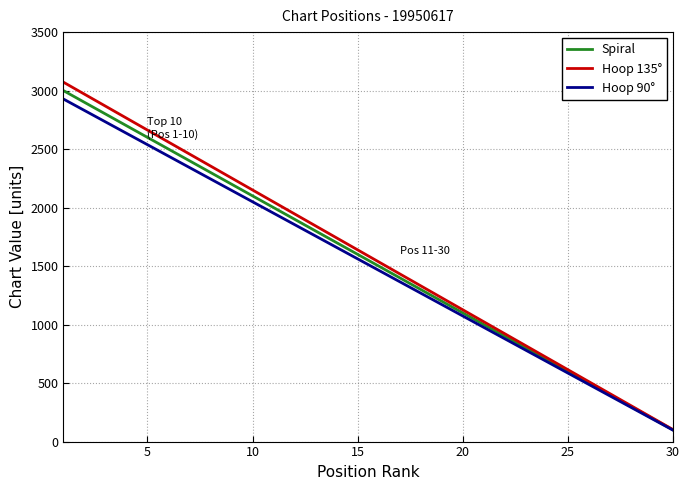

What is the smallest value displayed?

97.6